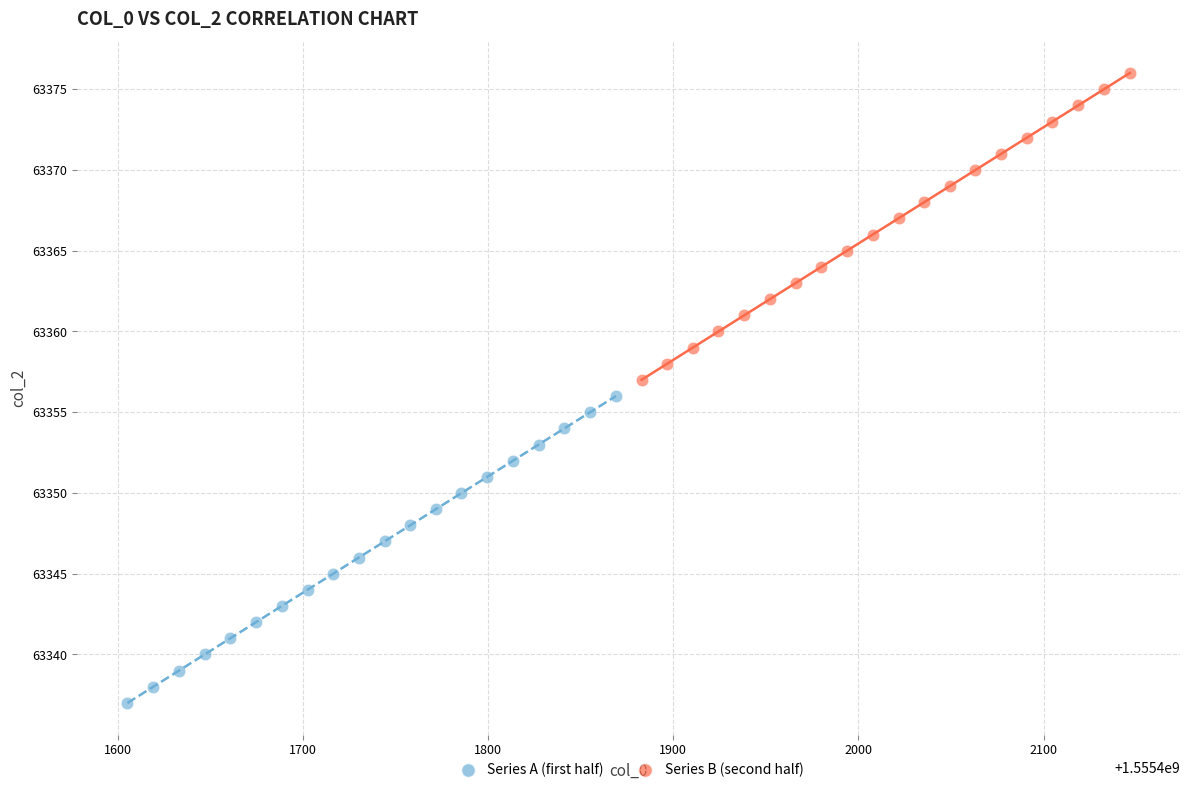

Which series reaches the maximum Y coordinate?

Series B (second half)